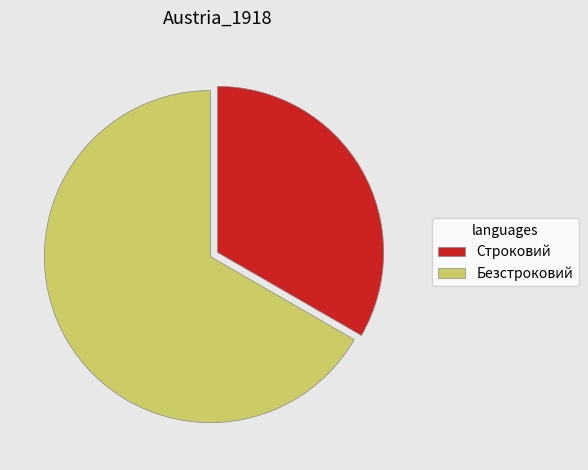

What is the majority slice?

Безстроковий